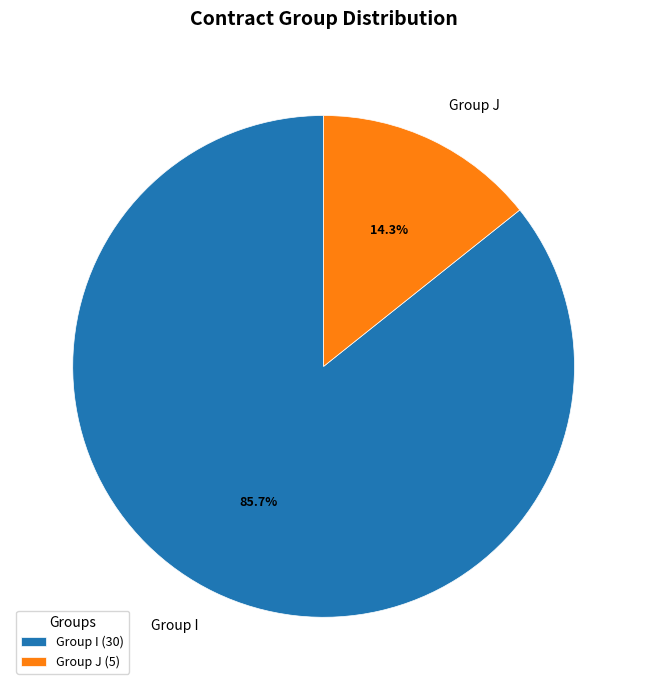

Which has a higher value, Group J or Group I?

Group I